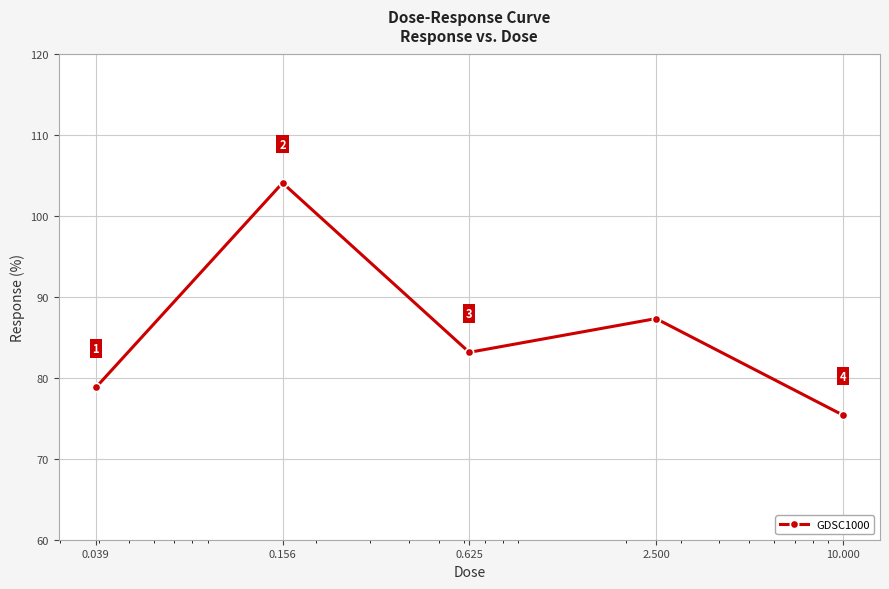

What is the average value?

85.8